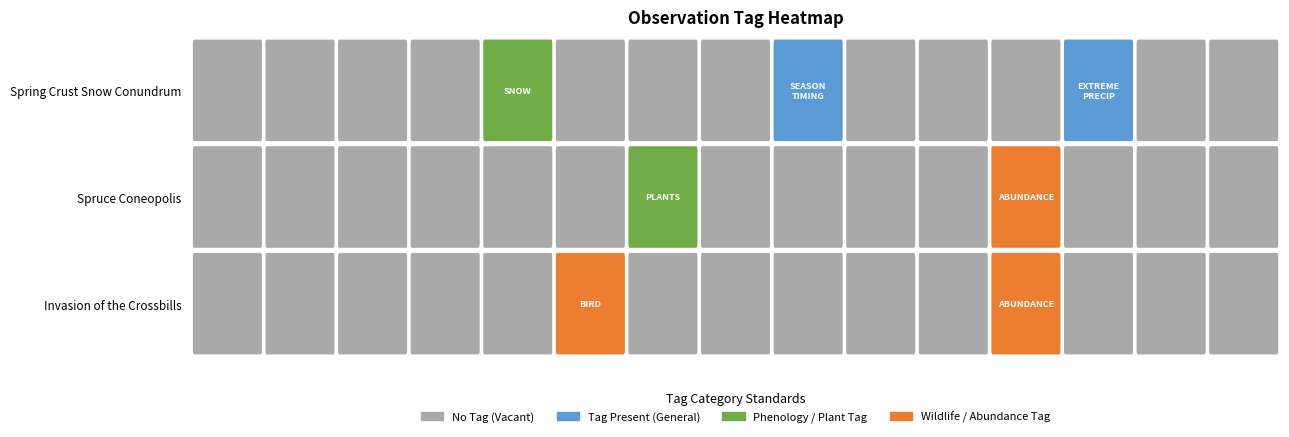

Which series has the largest total across all categories?

Spring Crust Snow Conundrum